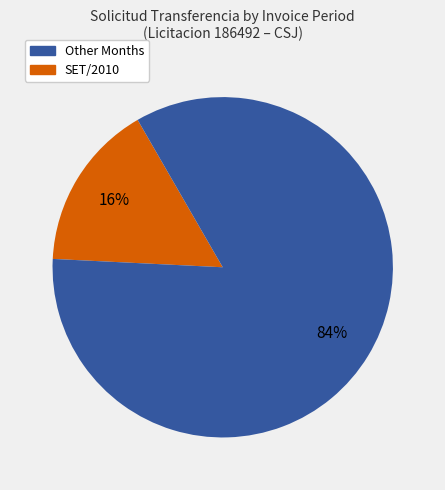

Is there any slice that represents more than half of the pie?

Yes